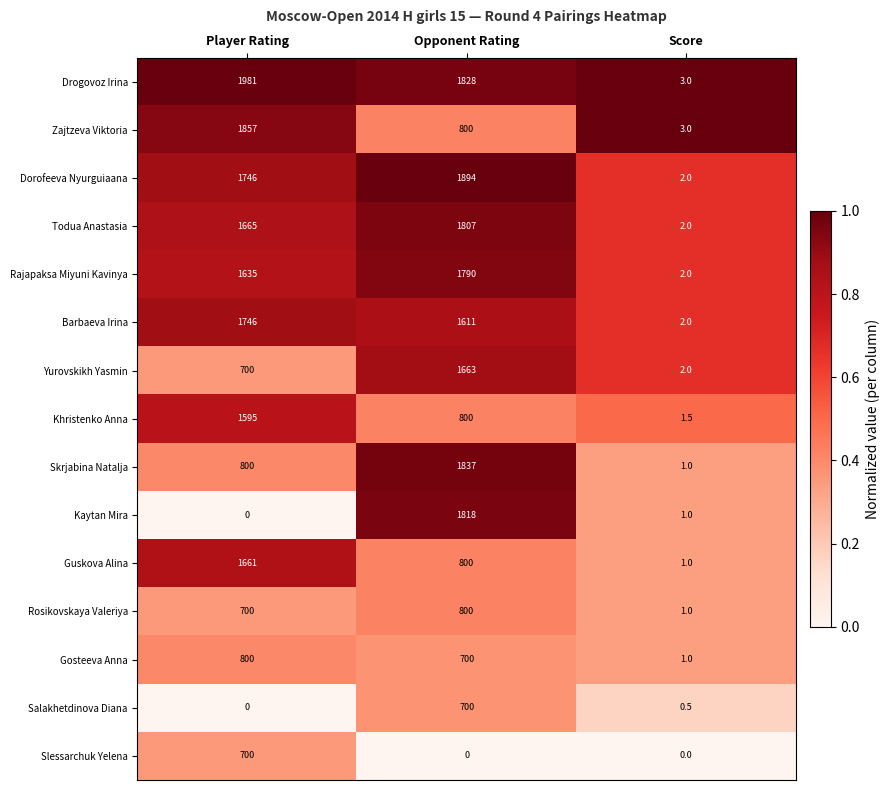

Is it true that Skrjabina Natalja equals 0.3 at Score?

True